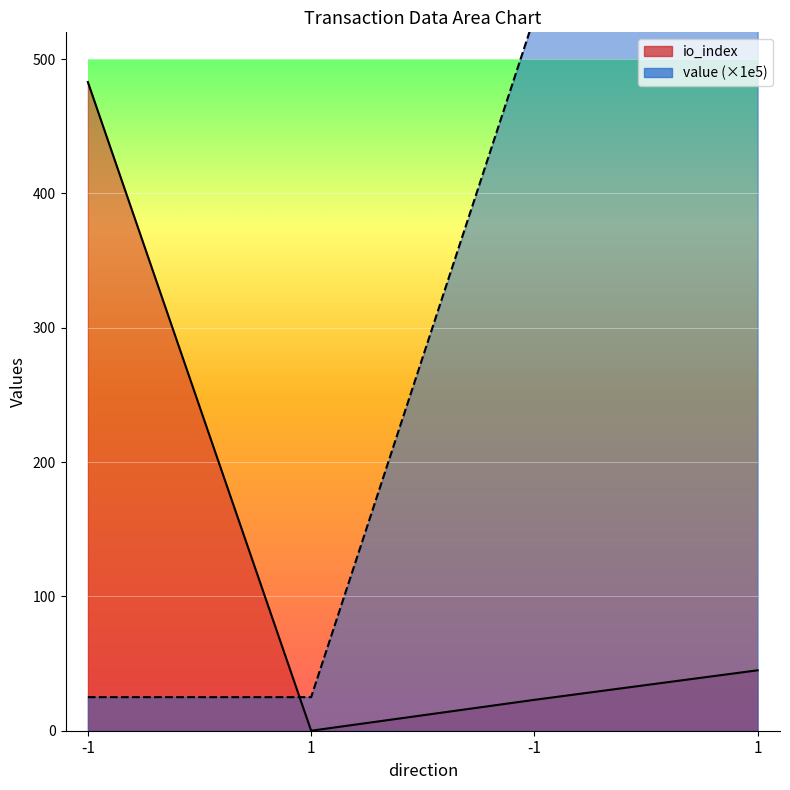

The value of io_index at 1 is 208.4. True or false?

False